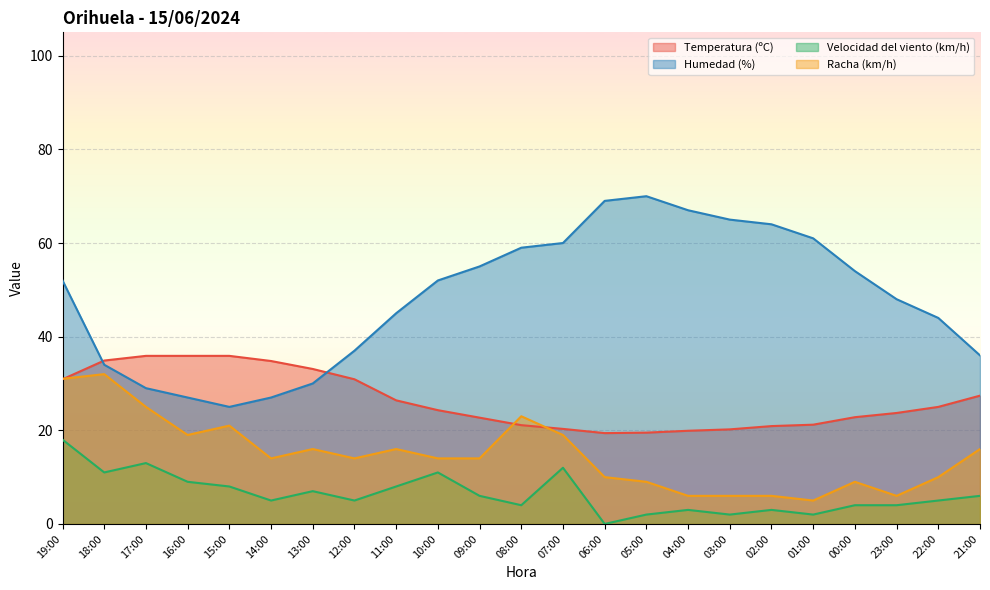

True or false: Velocidad del viento (km/h) has more than 2 interior local peaks.

True